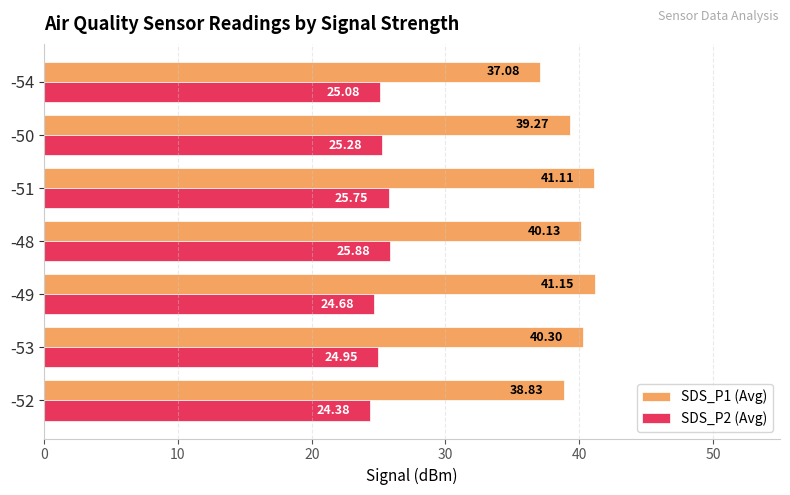

At -48, list the series in order from largest to smallest.

SDS_P1 (Avg), SDS_P2 (Avg)